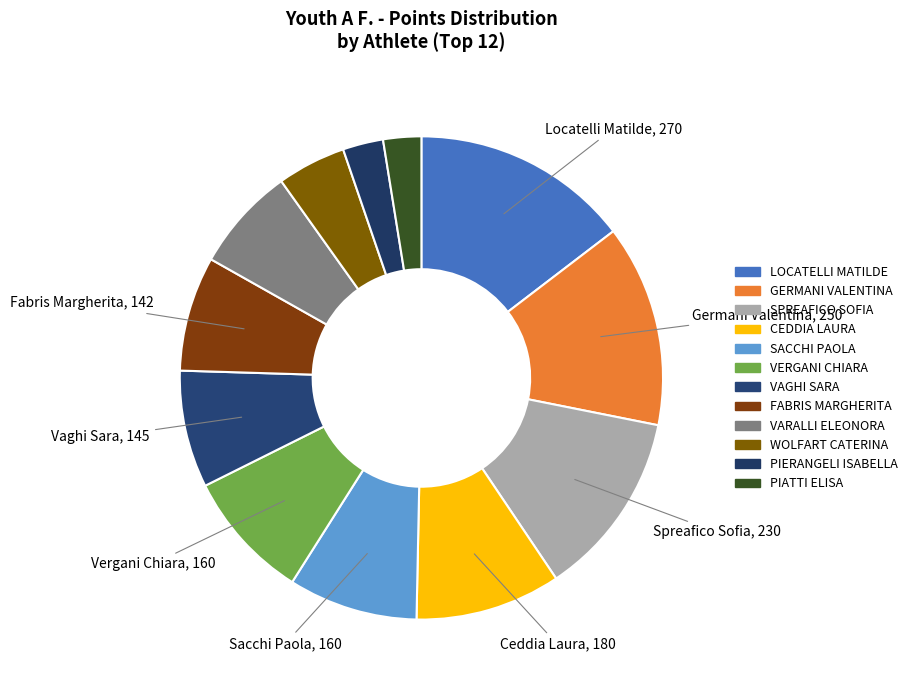

Do SPREAFICO SOFIA and FABRIS MARGHERITA together represent more than half of the pie?

No